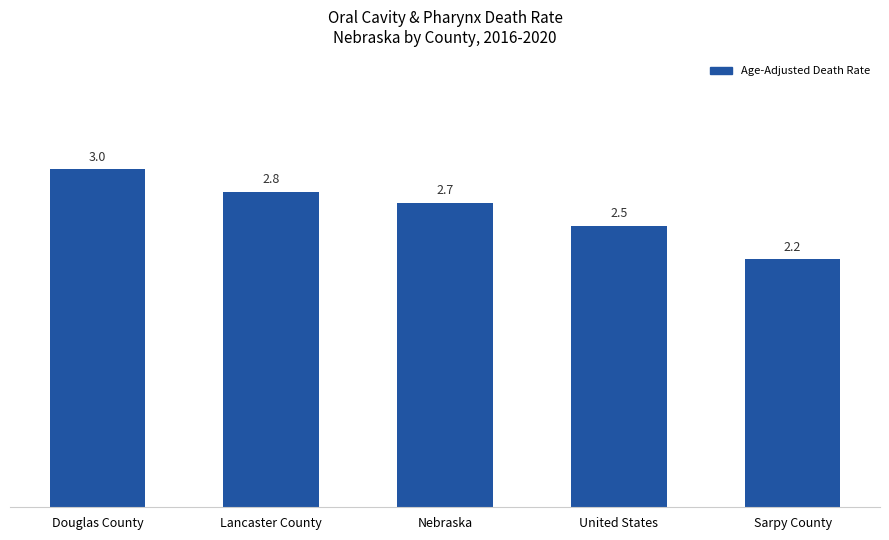

The chart shows a value of 2.7 at Nebraska. True or false?

True